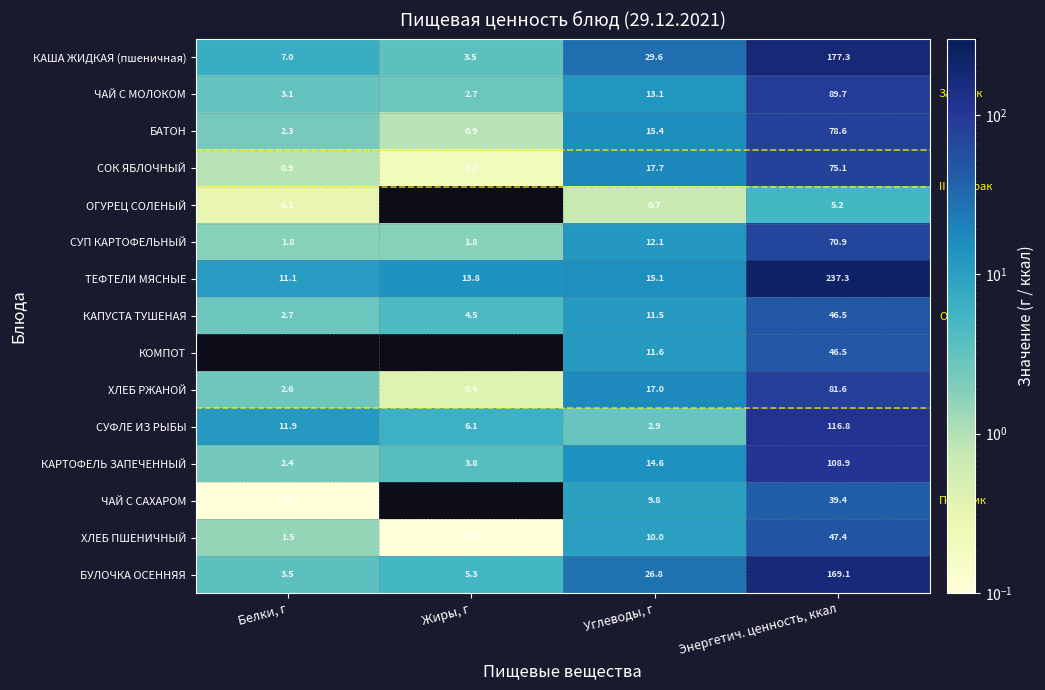

What is the spread (max minus min) of values at Энергетич. ценность, ккал?

232.1